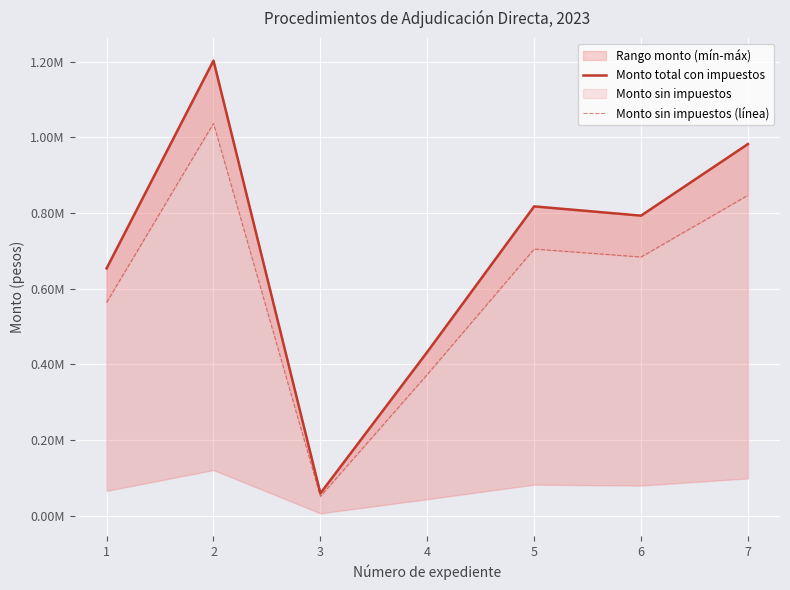

At 7, list the series in order from largest to smallest.

Monto total con impuestos, Monto sin impuestos (línea)